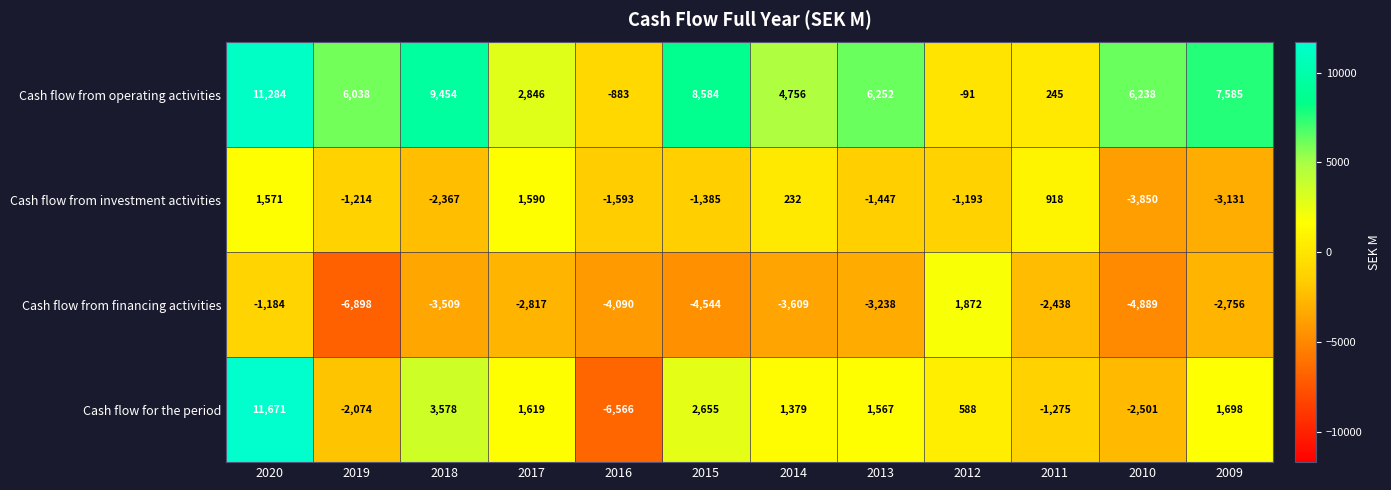

The Cash flow from operating activities series shows -599 at 2016. True or false?

False